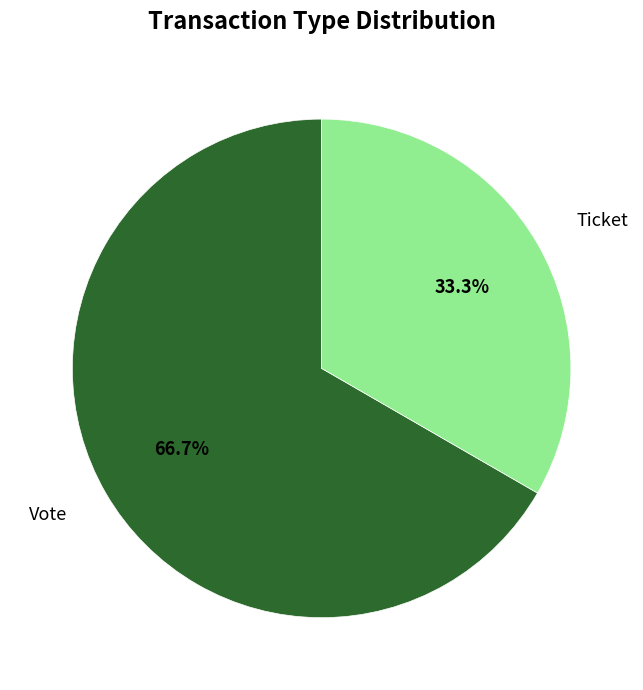

What is the largest slice in the pie chart?

Vote